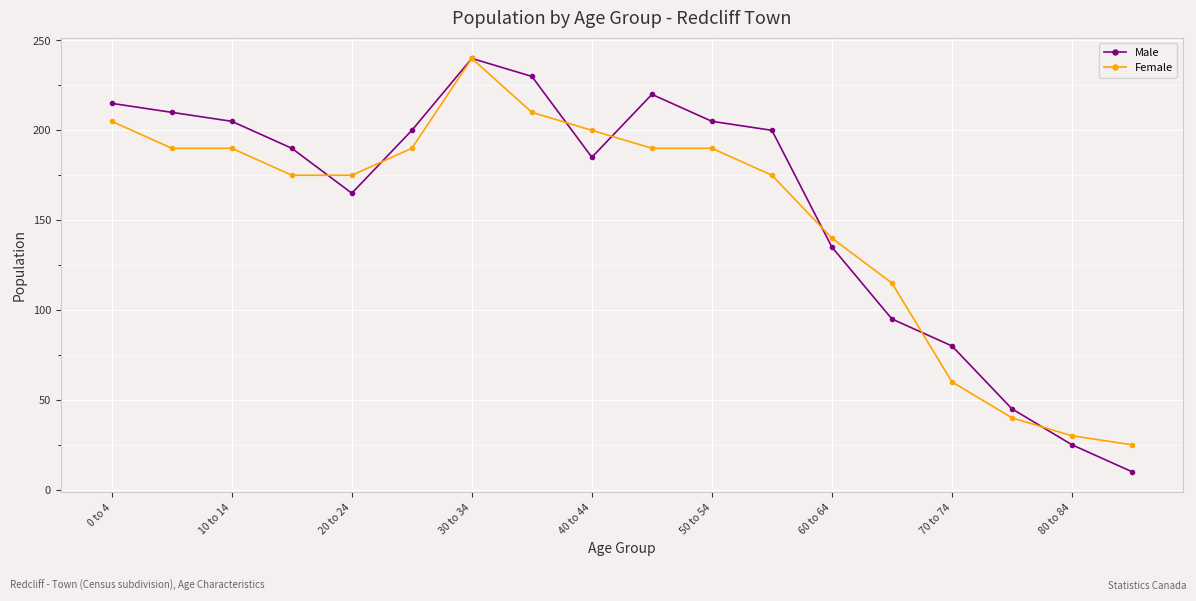

Which series has the largest range (max minus min)?

Male